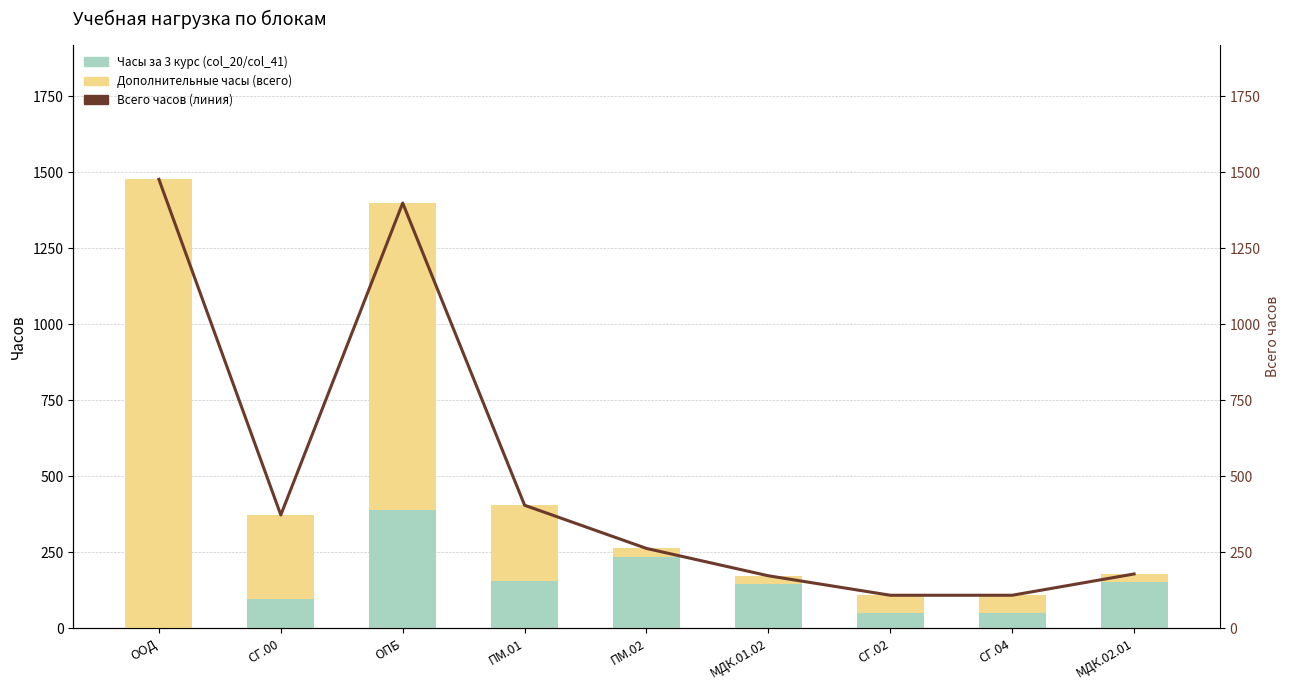

How many distinct data groups are displayed?

3